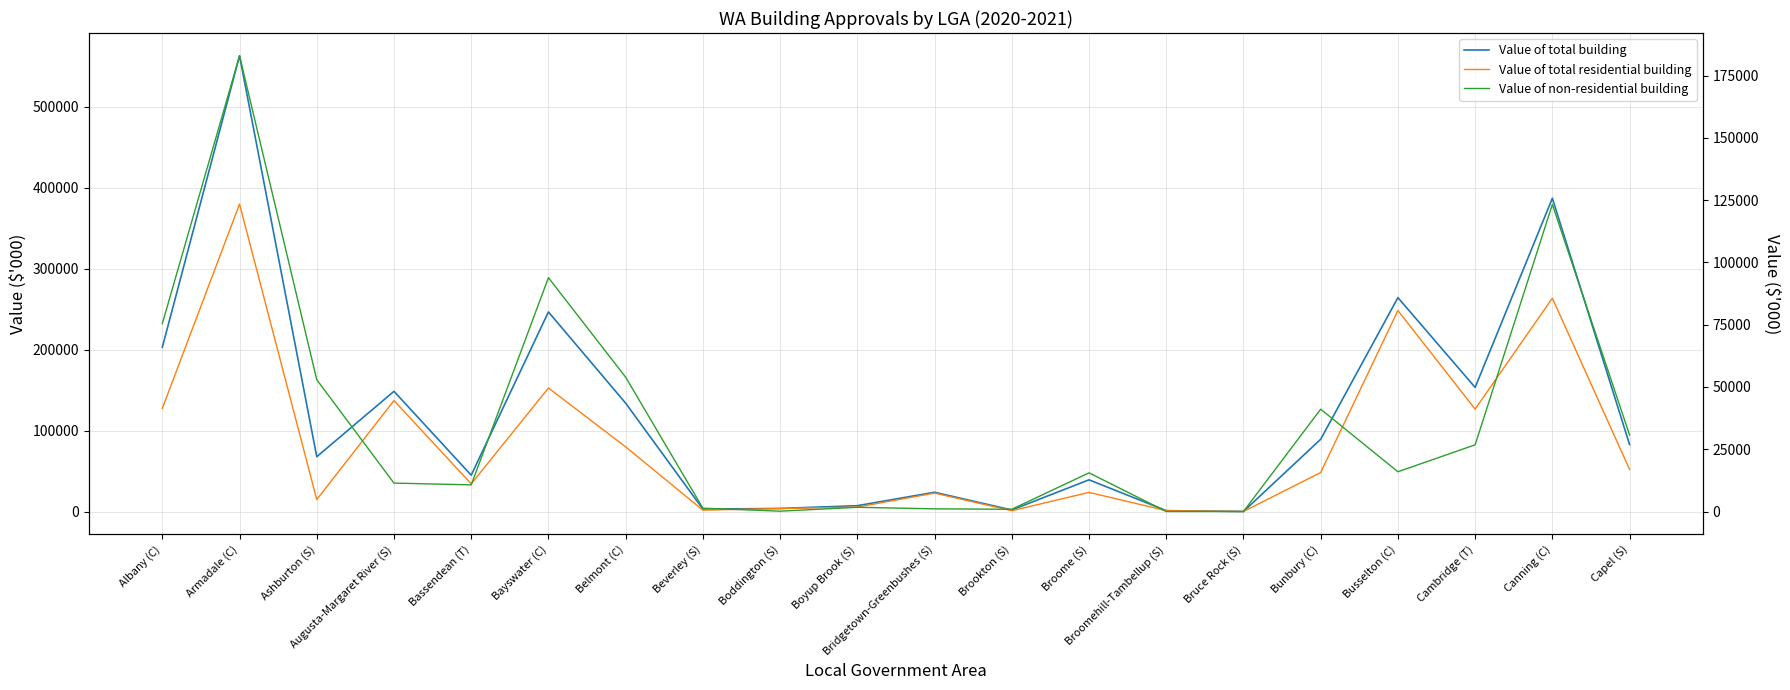

What is the difference between the highest and lowest values at Augusta-Margaret River (S)?

137470.4